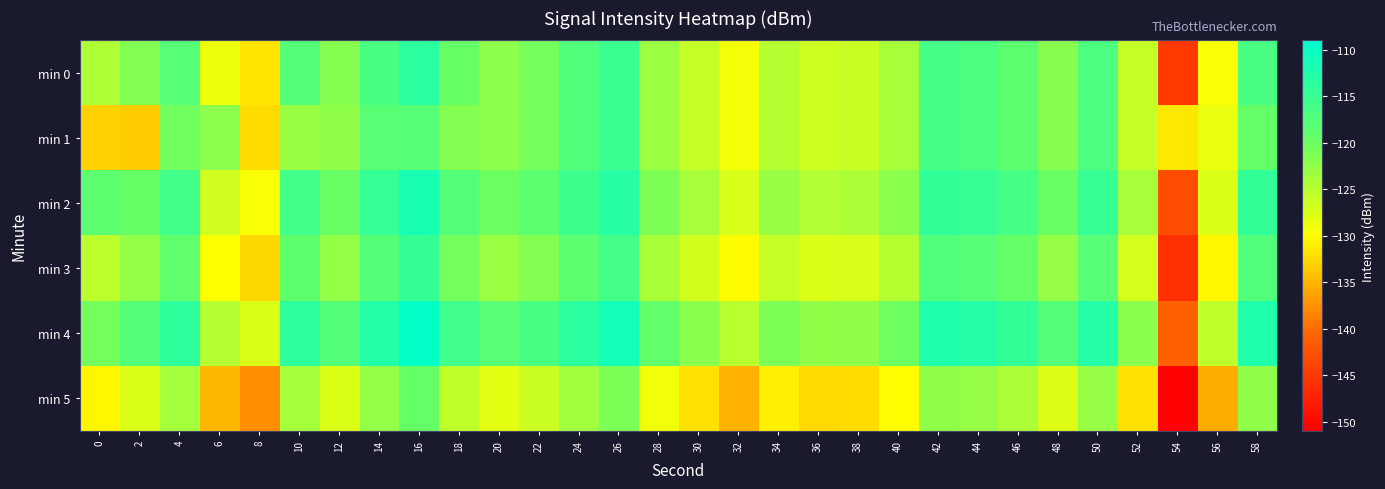

At which category is the sum across all series the highest?

16